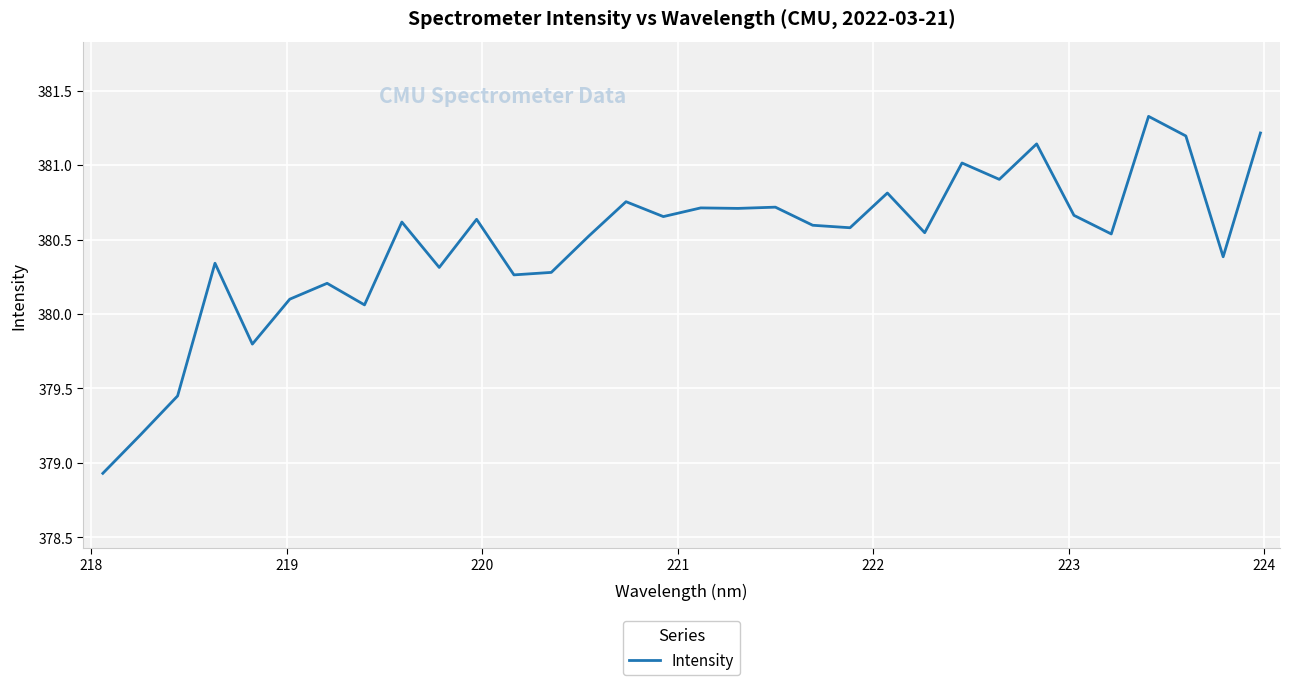

What is the smallest value displayed?

378.9